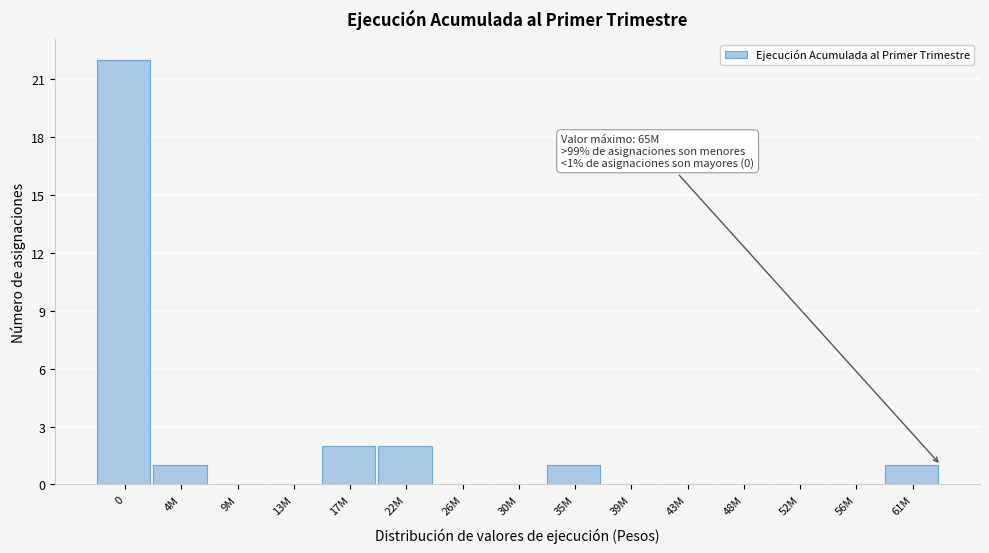

Reading right to left, extract all data points from this chart.

61M=1	56M=0	52M=0	48M=0	43M=0	39M=0	35M=1	30M=0	26M=0	22M=2	17M=2	13M=0	9M=0	4M=1	0=22